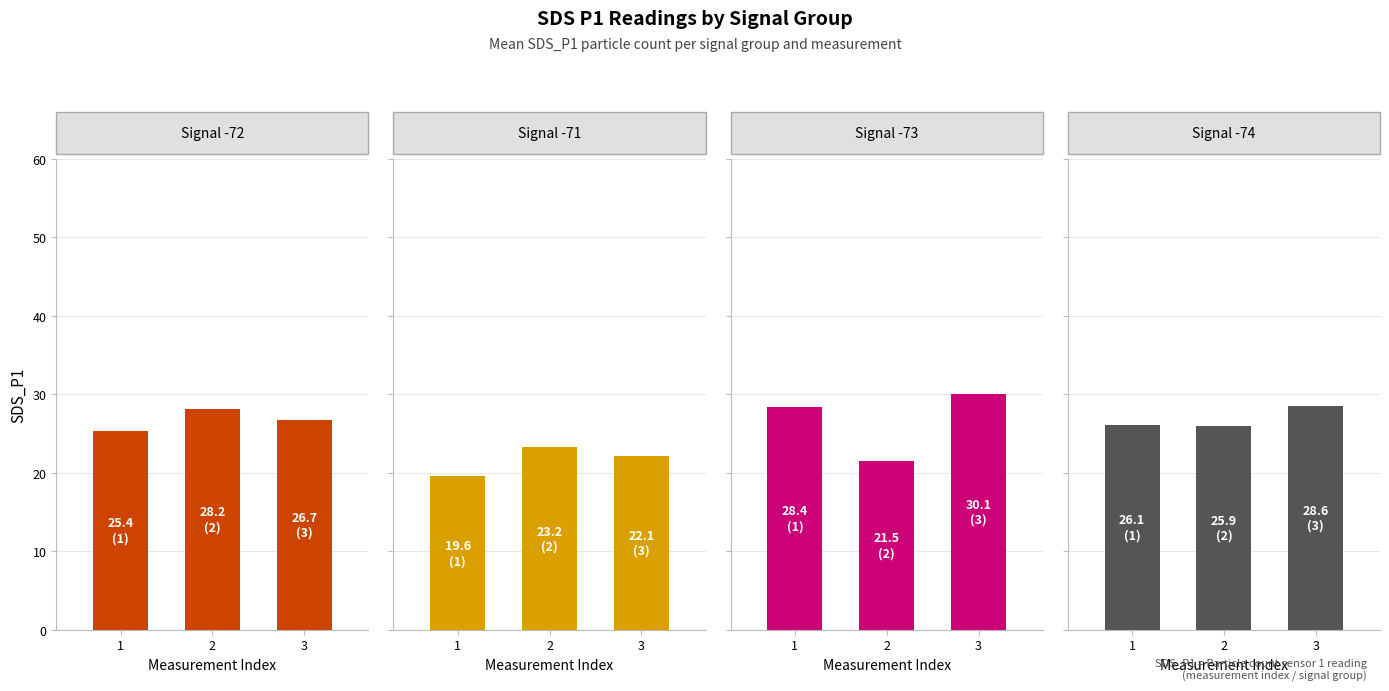

What is the change in value from 2 to 3?

+2.6